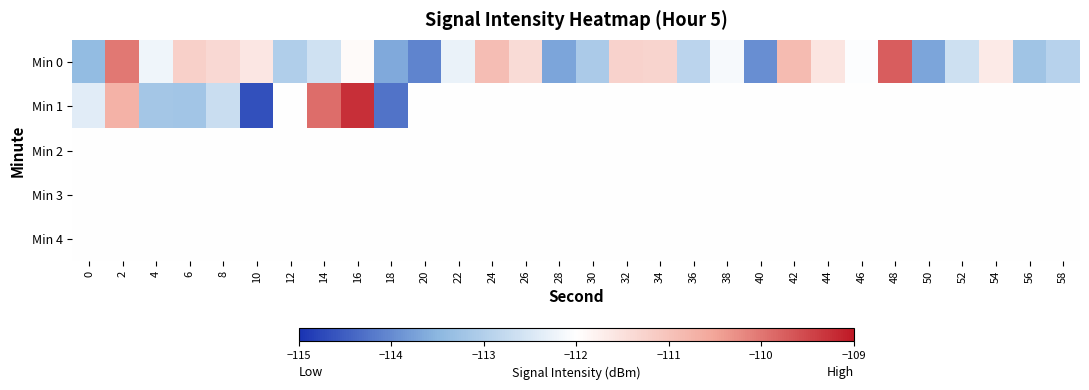

Reading left to right, list all the values displayed in this chart.

Min 0: 0=-113.4	2=-110.0	4=-112.2	6=-111.2	8=-111.4	10=-111.6	12=-113.0	14=-112.6	16=-111.9	18=-113.6	20=-114.1	22=-112.3	24=-110.9	26=-111.4	28=-113.7	30=-113.1	32=-111.3	34=-111.3	36=-112.9	38=-112.1	40=-113.9	42=-110.9	44=-111.6	46=-112.0	48=-109.7	50=-113.7	52=-112.6	54=-111.7	56=-113.2	58=-112.9
Min 1: 0=-112.4	2=-110.7	4=-113.2	6=-113.2	8=-112.7	10=-114.6	12=-112.0	14=-109.9	16=-109.3	18=-114.3	20=-112.0	22=-112.0	24=-112.0	26=-112.0	28=-112.0	30=-112.0	32=-112.0	34=-112.0	36=-112.0	38=-112.0	40=-112.0	42=-112.0	44=-112.0	46=-112.0	48=-112.0	50=-112.0	52=-112.0	54=-112.0	56=-112.0	58=-112.0
Min 2: 0=-112.0	2=-112.0	4=-112.0	6=-112.0	8=-112.0	10=-112.0	12=-112.0	14=-112.0	16=-112.0	18=-112.0	20=-112.0	22=-112.0	24=-112.0	26=-112.0	28=-112.0	30=-112.0	32=-112.0	34=-112.0	36=-112.0	38=-112.0	40=-112.0	42=-112.0	44=-112.0	46=-112.0	48=-112.0	50=-112.0	52=-112.0	54=-112.0	56=-112.0	58=-112.0
Min 3: 0=-112.0	2=-112.0	4=-112.0	6=-112.0	8=-112.0	10=-112.0	12=-112.0	14=-112.0	16=-112.0	18=-112.0	20=-112.0	22=-112.0	24=-112.0	26=-112.0	28=-112.0	30=-112.0	32=-112.0	34=-112.0	36=-112.0	38=-112.0	40=-112.0	42=-112.0	44=-112.0	46=-112.0	48=-112.0	50=-112.0	52=-112.0	54=-112.0	56=-112.0	58=-112.0
Min 4: 0=-112.0	2=-112.0	4=-112.0	6=-112.0	8=-112.0	10=-112.0	12=-112.0	14=-112.0	16=-112.0	18=-112.0	20=-112.0	22=-112.0	24=-112.0	26=-112.0	28=-112.0	30=-112.0	32=-112.0	34=-112.0	36=-112.0	38=-112.0	40=-112.0	42=-112.0	44=-112.0	46=-112.0	48=-112.0	50=-112.0	52=-112.0	54=-112.0	56=-112.0	58=-112.0